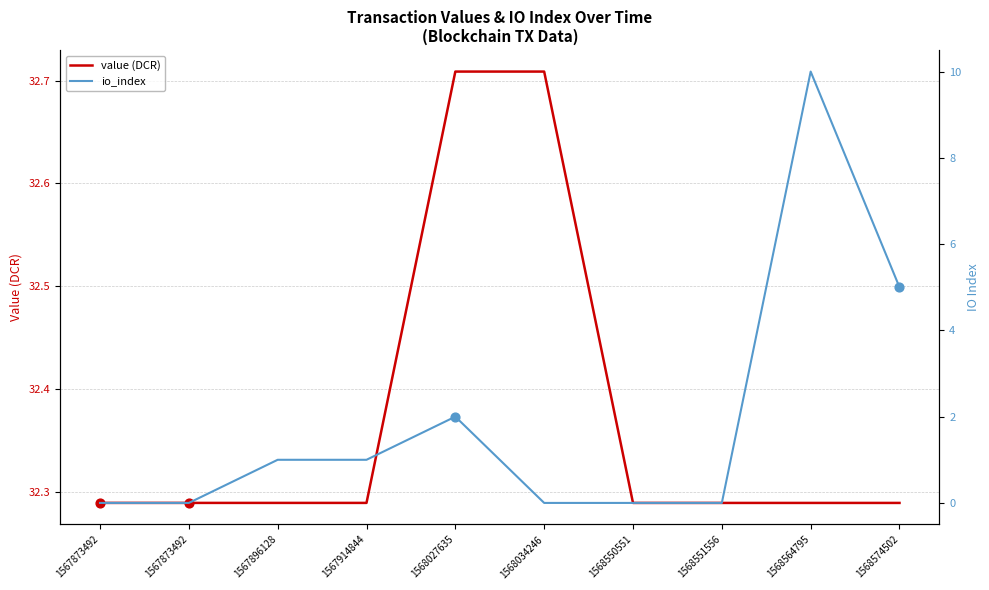

Which series reaches the minimum Y coordinate?

io_index